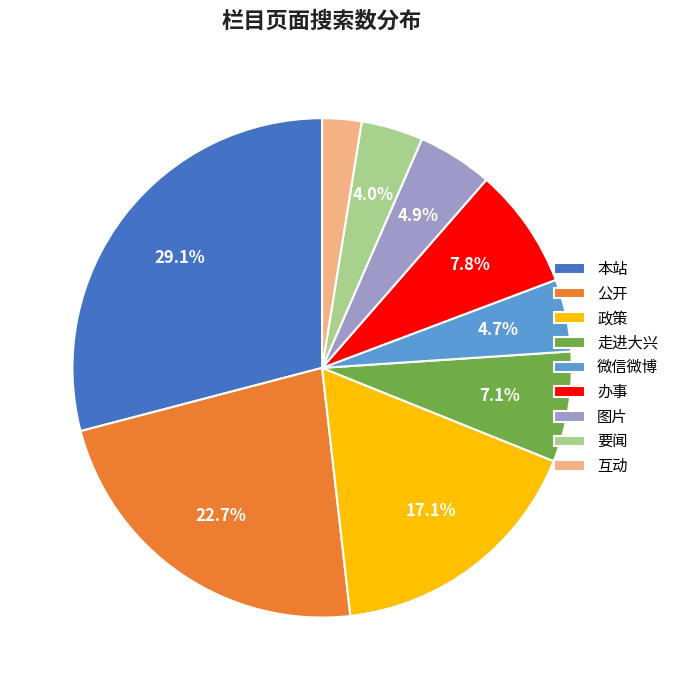

To the nearest percent, what is the difference between the 政策 and 互动 slice percentages?

15%